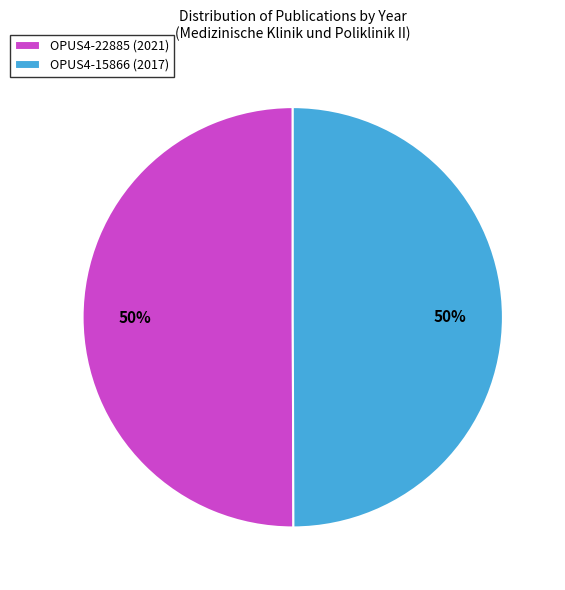

To the nearest percent, what is the average slice percentage?

50%